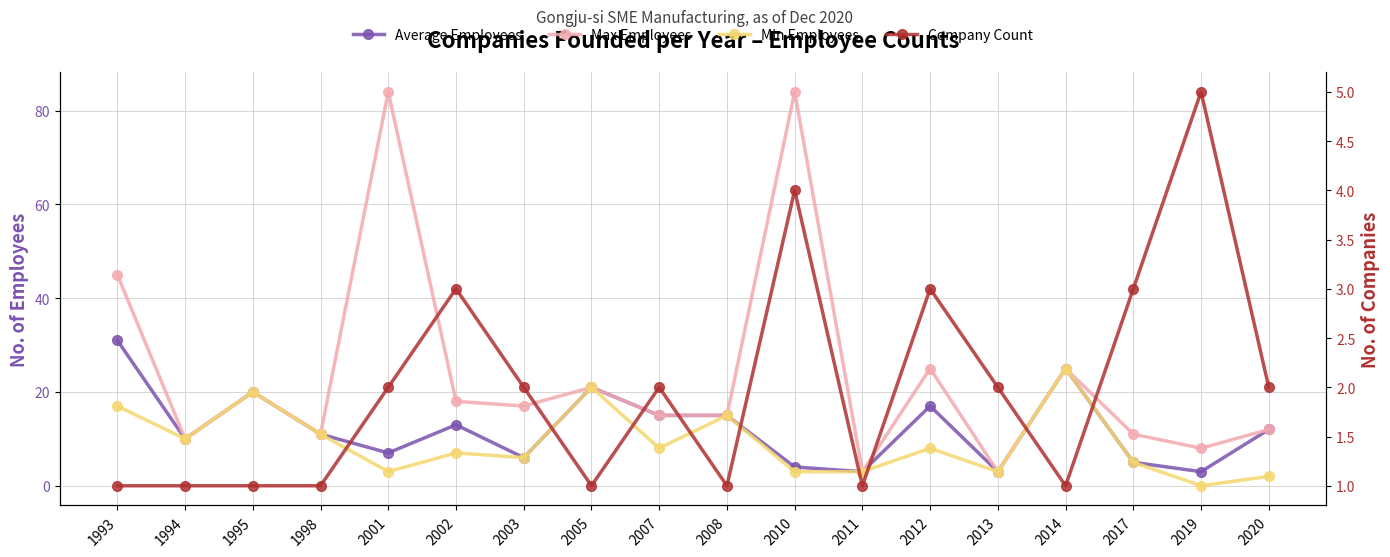

How many lines are shown in the chart?

4